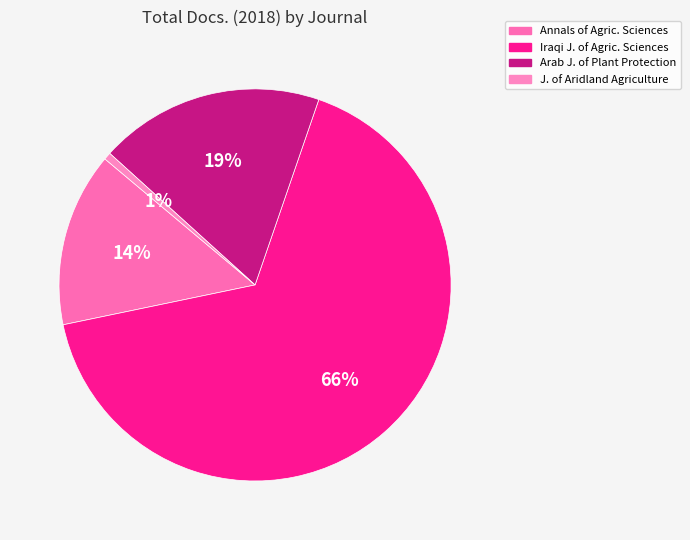

Is there a majority slice in this chart?

Yes